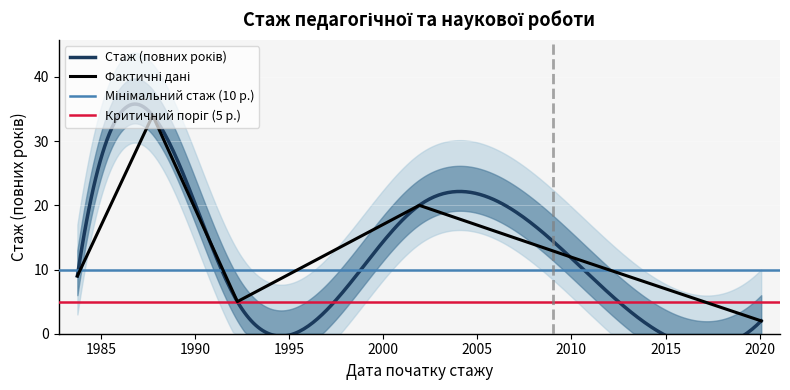

Reading right to left, transcribe all the data shown in this chart.

2001-11-10=20	2020-01-16=2	2009-11-01=12	1983-09-28=9	1992-03-13=5	1987-09-01=34